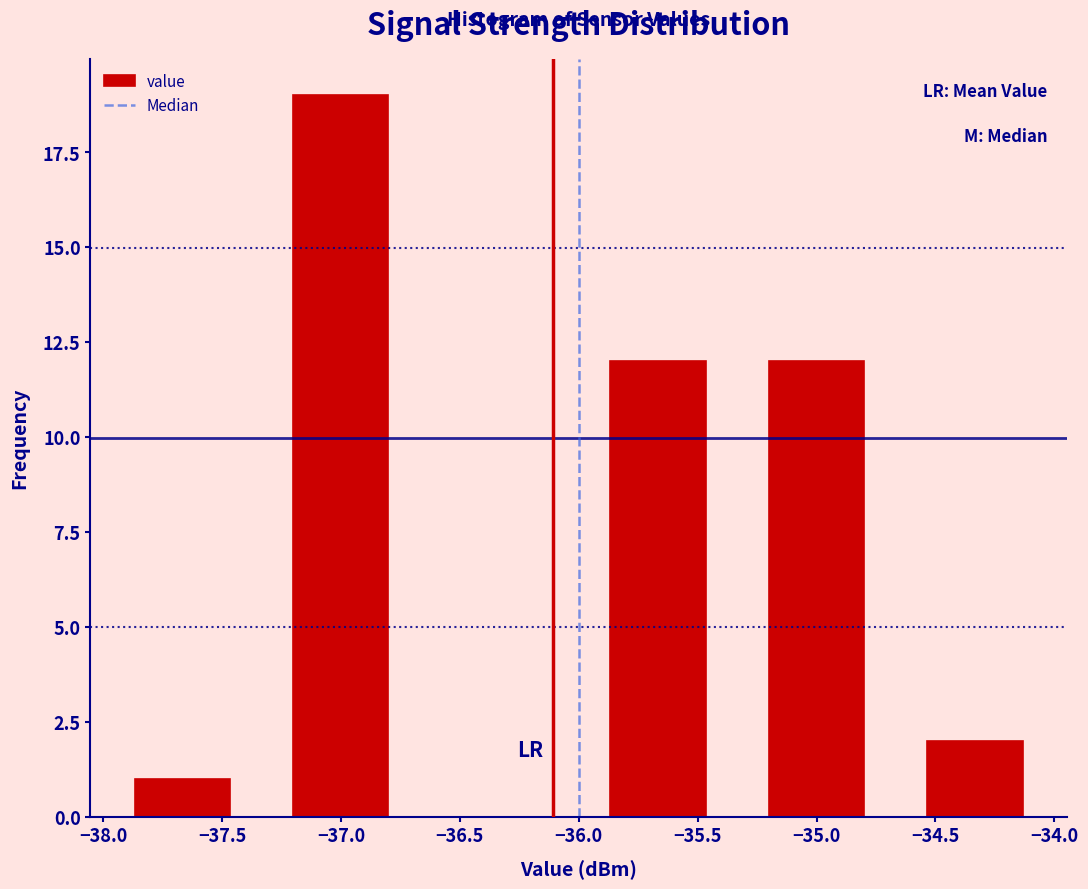

Reading left to right, transcribe this chart: for each bar, give the range it covers on the x-axis and its height. Neither the bar edges nor the heights are printed on the chart, so give them approximately, as read against the axes.

-38.00 to -37.35: 1
-37.35 to -36.65: 19
-36.65 to -36.00: 0
-36.00 to -35.35: 12
-35.35 to -34.65: 12
-34.65 to -34.00: 2